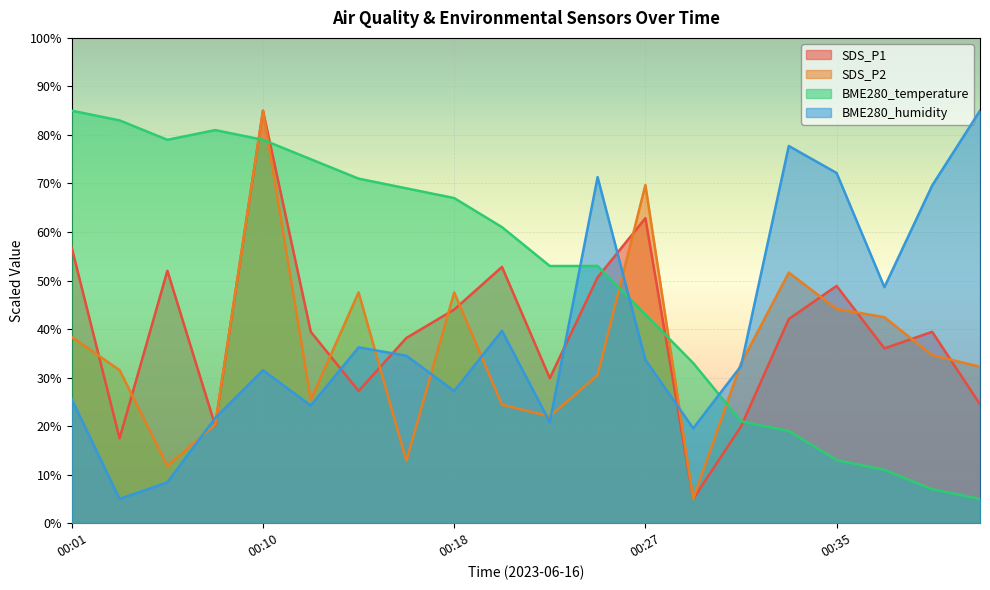

True or false: SDS_P1 and BME280_temperature cross at least once.

True